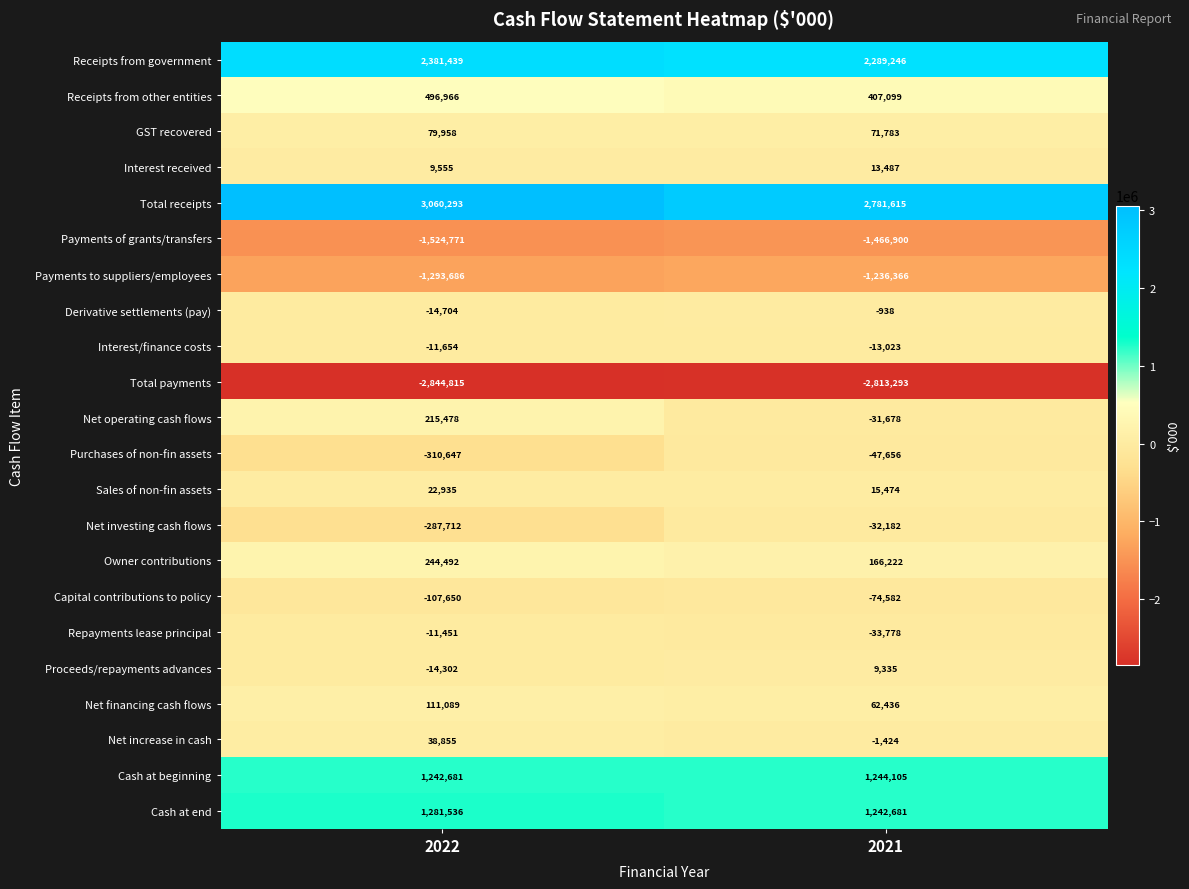

What is the difference between the maximum and minimum values in the Total payments series?

31522